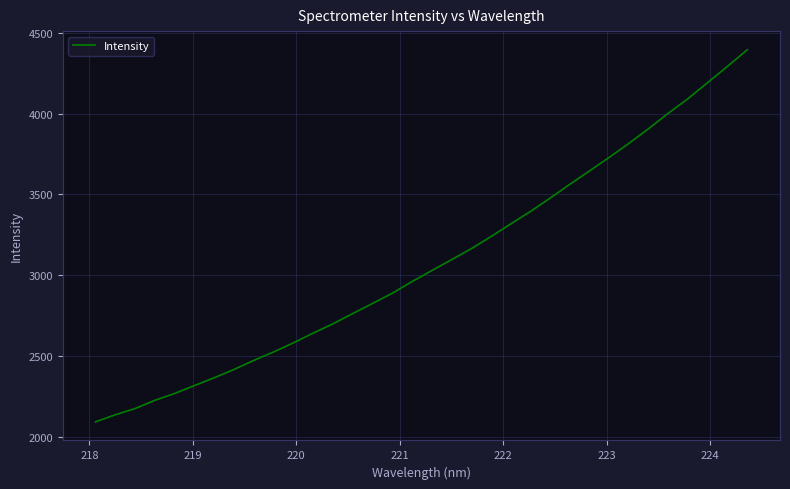

Does the chart display data point markers on the line(s)?

No